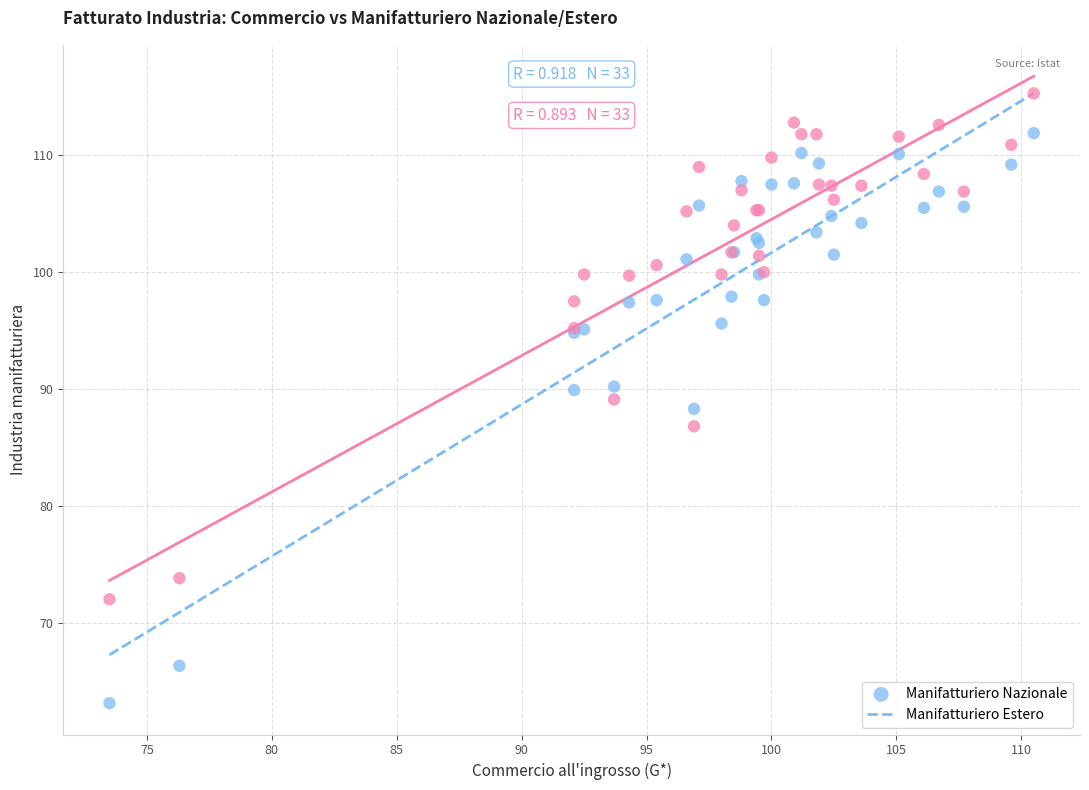

Which series has the widest spread of Y values?

Manifatturiero Nazionale